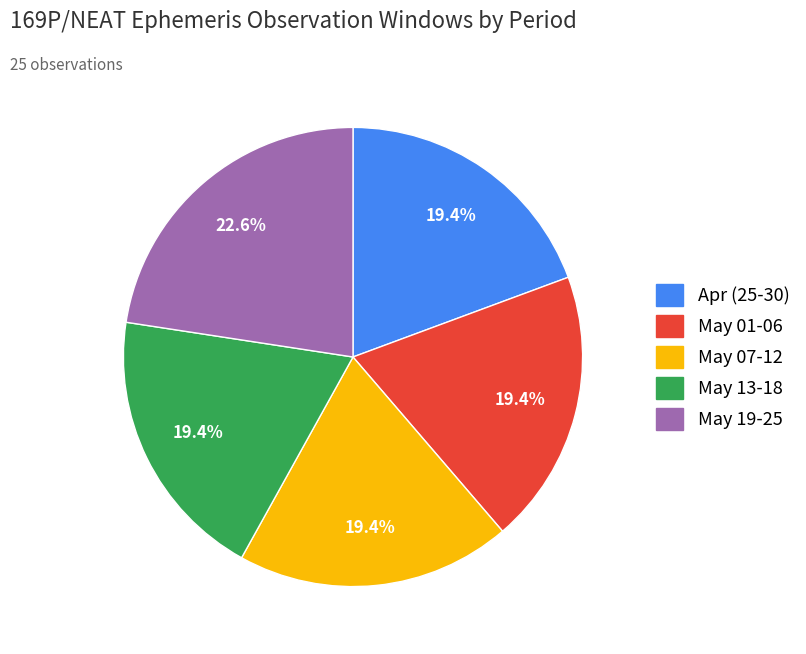

What is the total percentage of May 19-25 and May 01-06?

41.9%